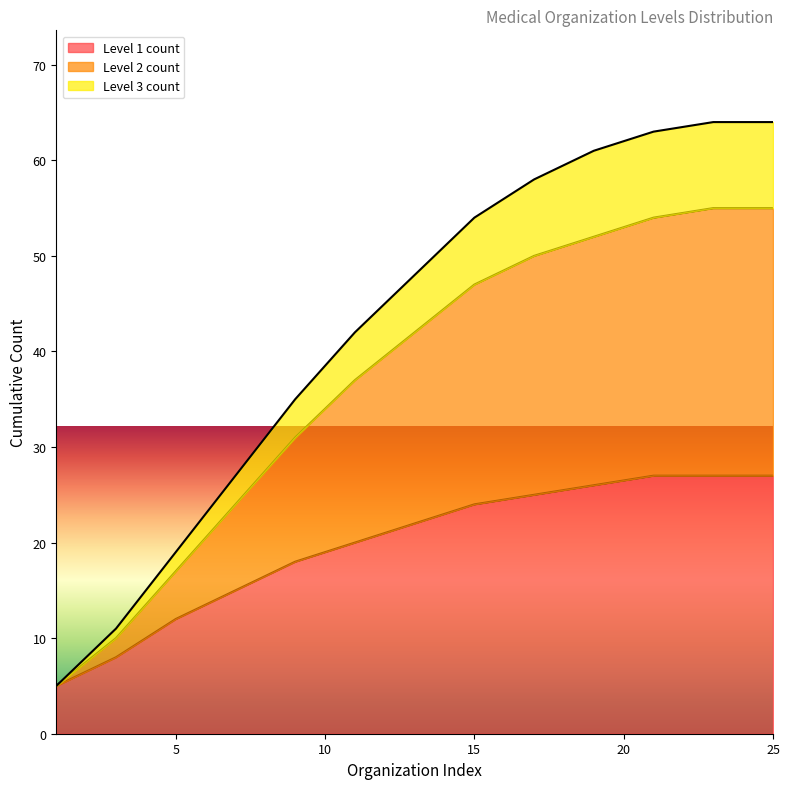

The value of Level 3 count at 25 is 24. True or false?

False